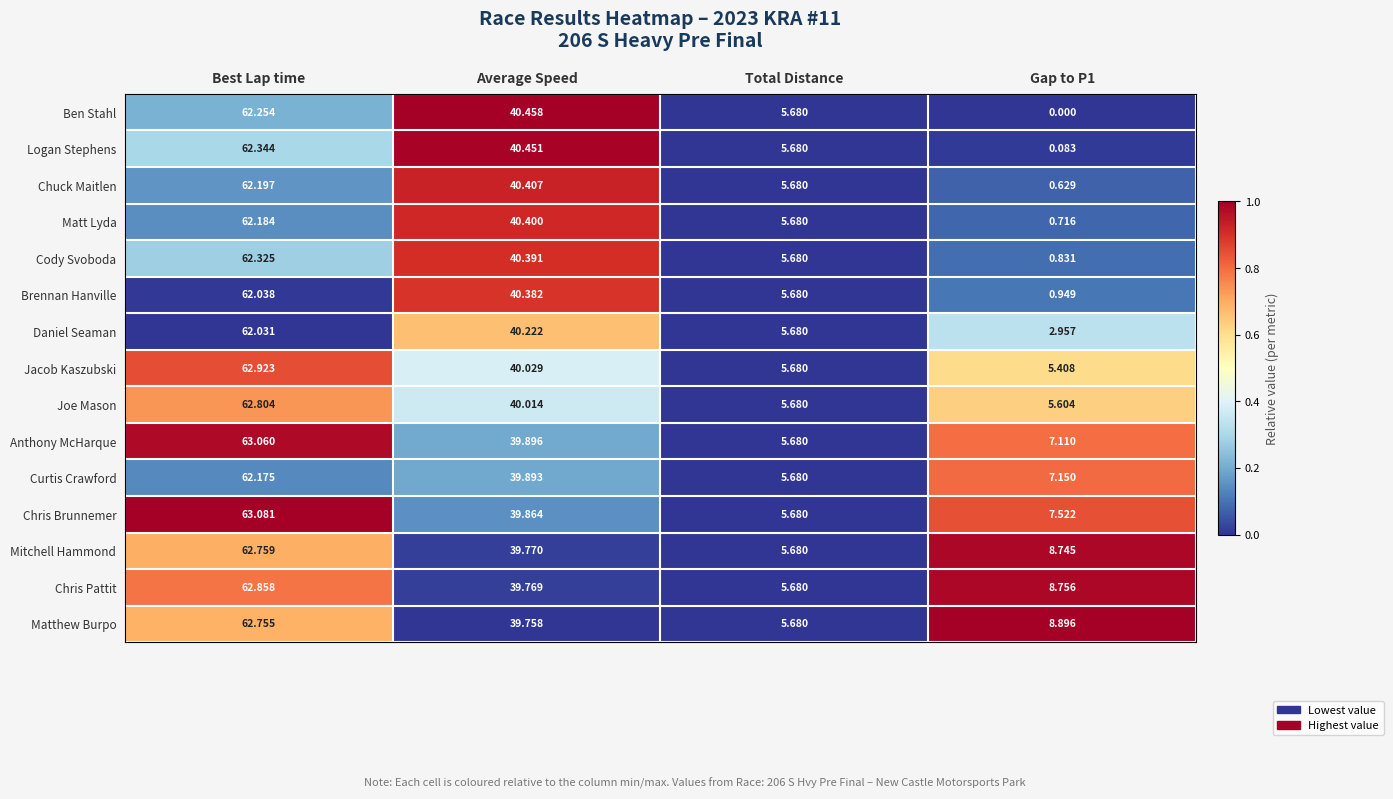

Count the number of categories in the chart.

4